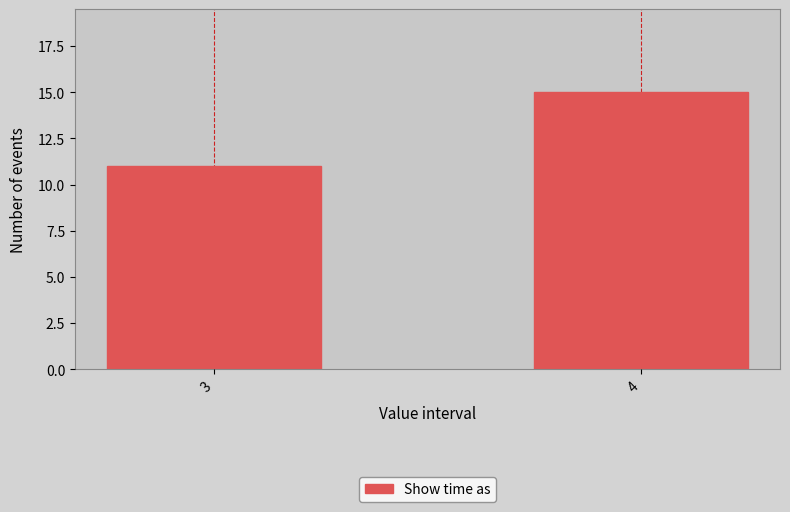

Reading right to left, transcribe all the data shown in this chart.

15	11